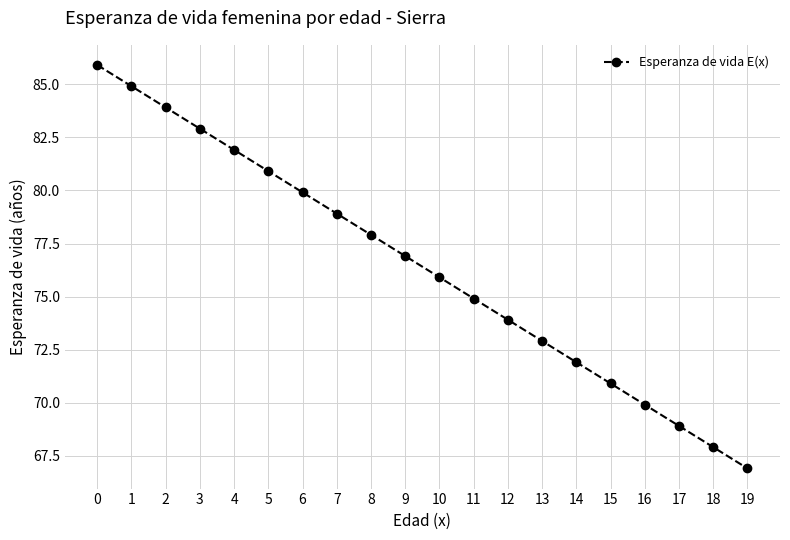

Reading left to right, extract all data points from this chart.

0=85.9	1=84.9	2=83.9	3=82.9	4=81.9	5=80.9	6=79.9	7=78.9	8=77.9	9=76.9	10=75.9	11=74.9	12=73.9	13=72.9	14=71.9	15=70.9	16=69.9	17=68.9	18=67.9	19=66.9